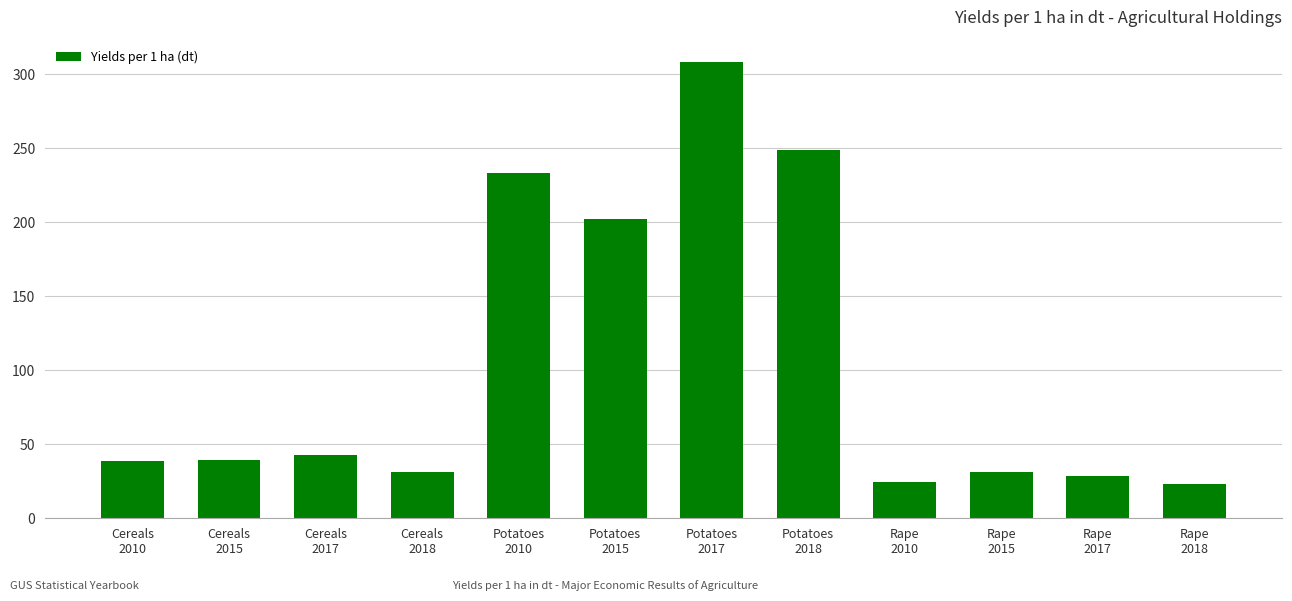

Count the number of data series in this chart.

1